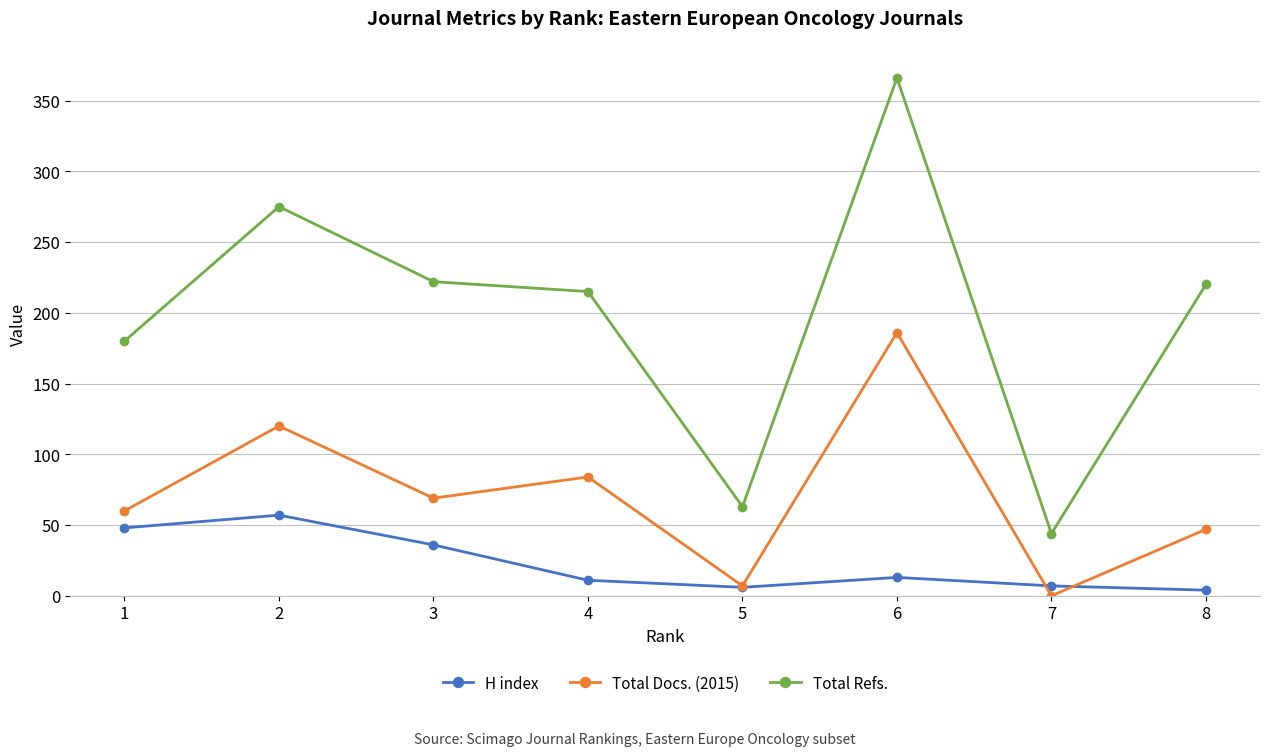

Does the chart display data point markers on the line(s)?

Yes